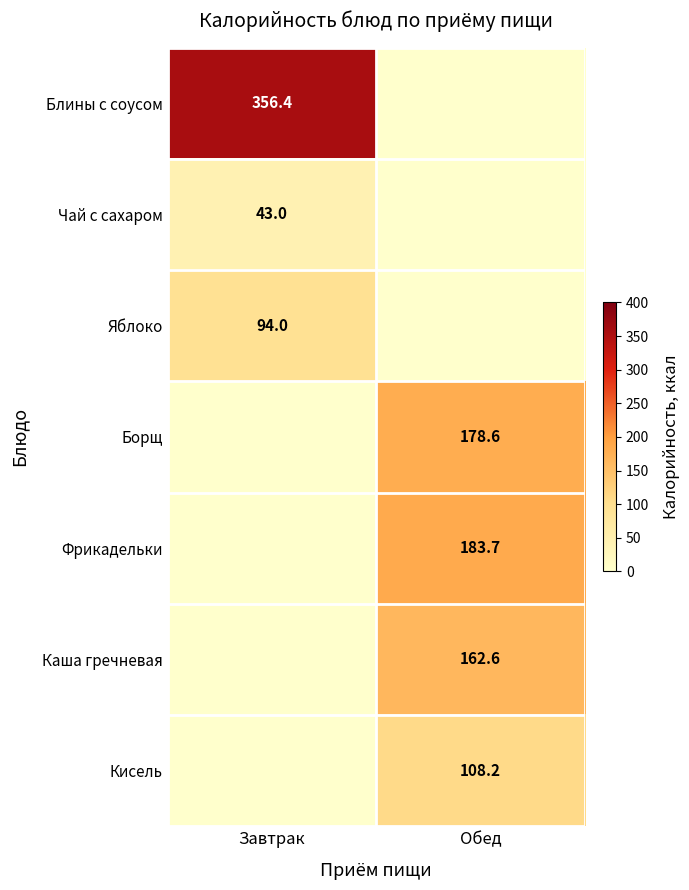

Is the value of Каша гречневая at Обед greater than the value of Борщ at Обед?

No